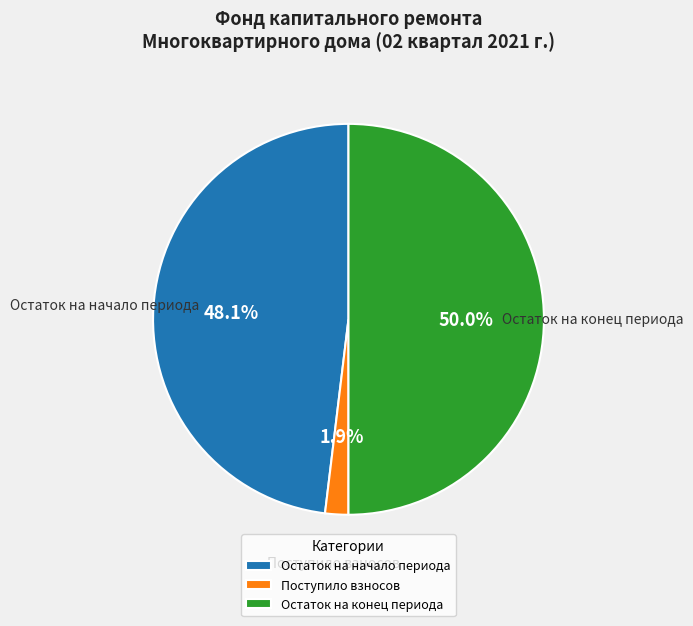

Is Поступило взносов the majority of the pie?

No